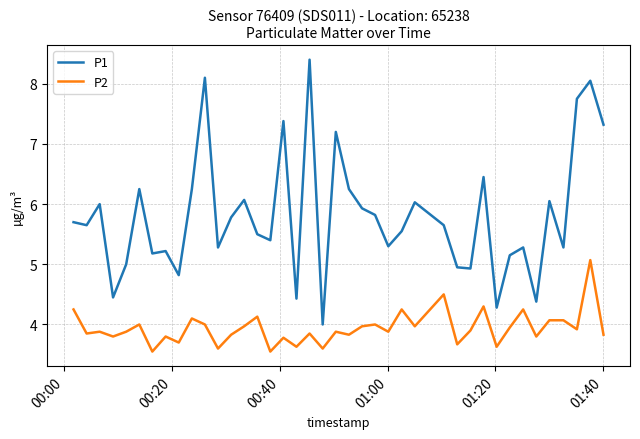

True or false: P1 and P2 intersect in this chart.

False